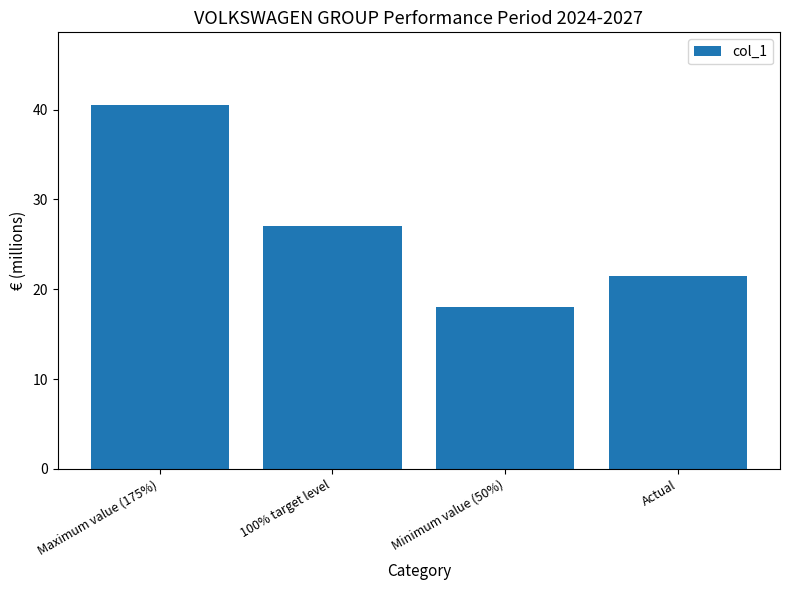

What is the difference between the second highest and second lowest values?

5.6